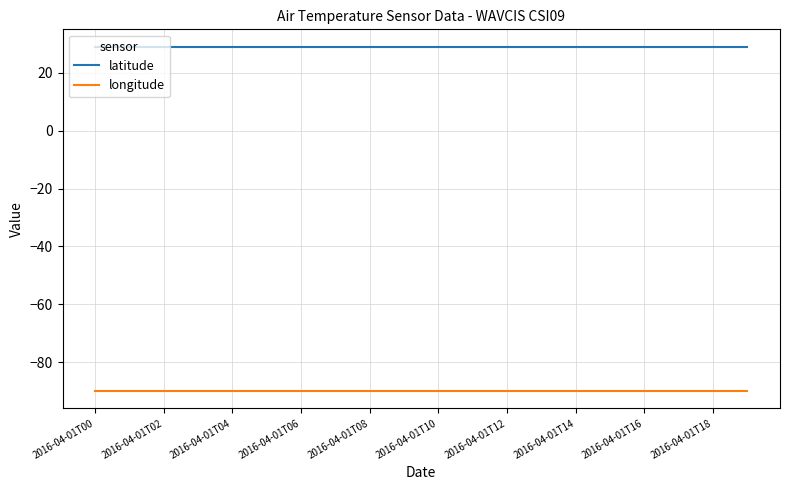

What is the sum of all longitude values?

-1799.6